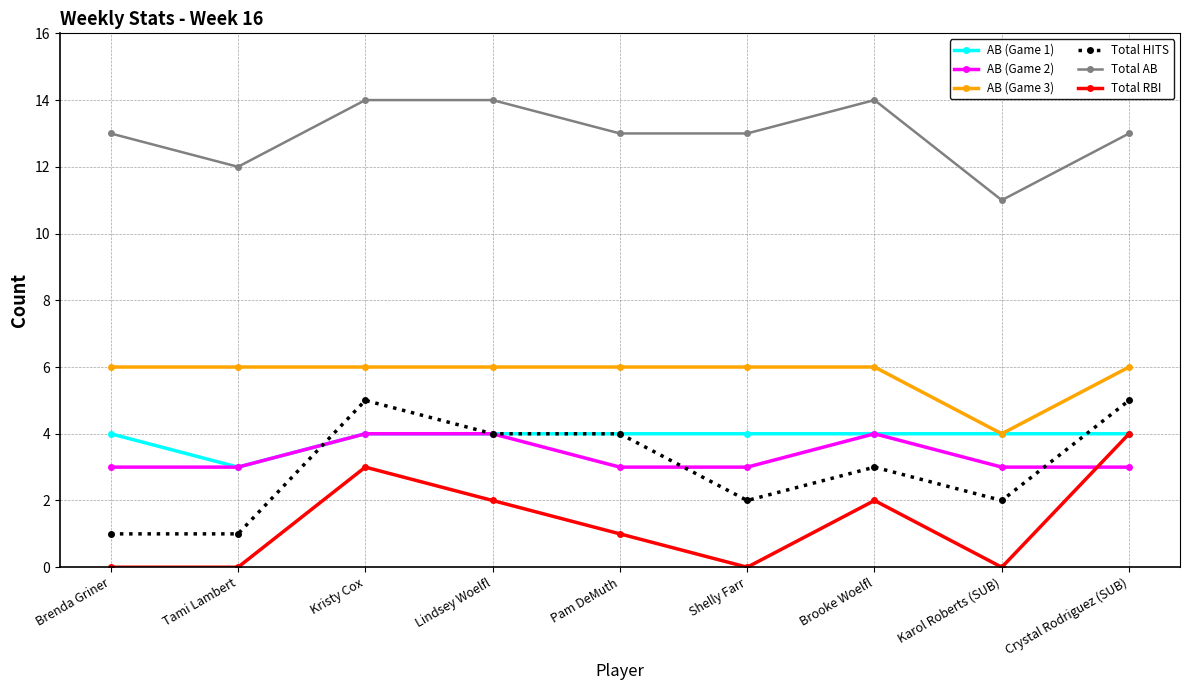

How many series are shown in this chart?

6